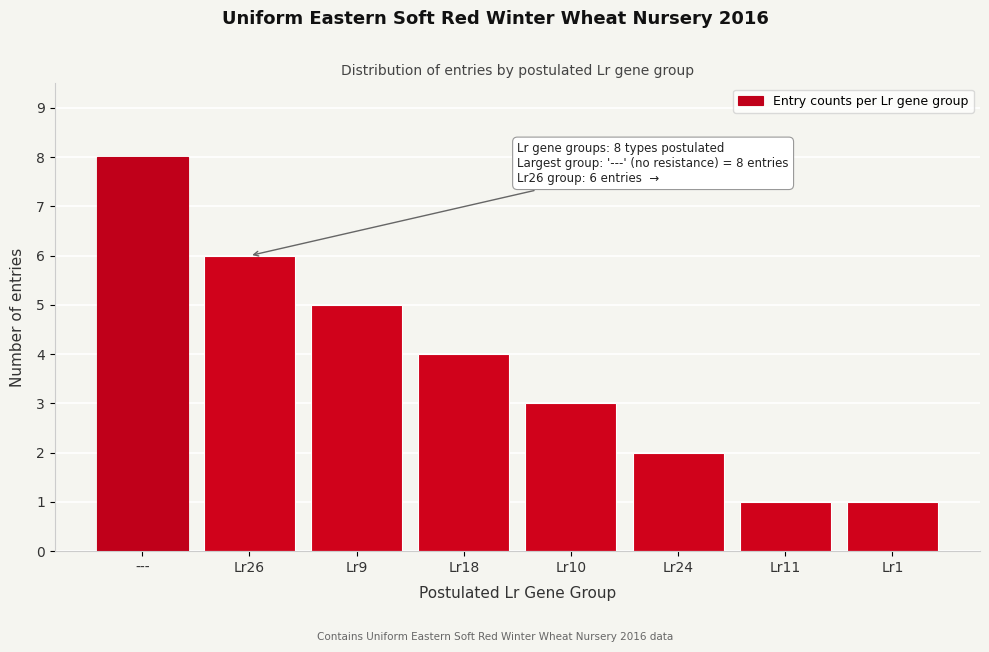

Reading left to right, extract all data points from this chart.

8	6	5	4	3	2	1	1